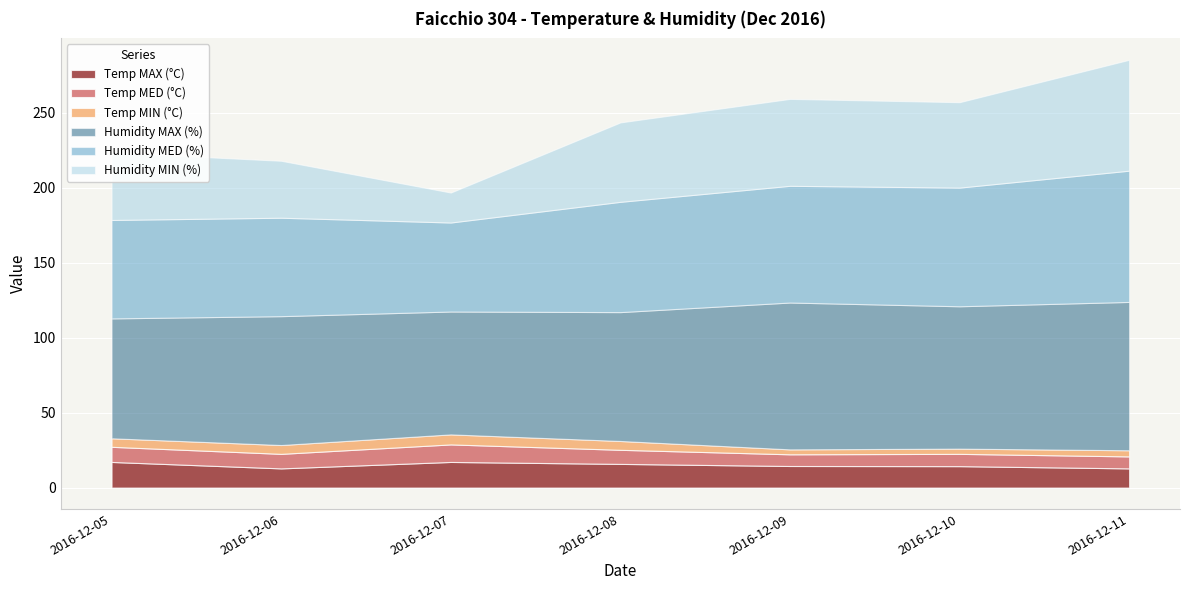

How many distinct data groups are displayed?

6